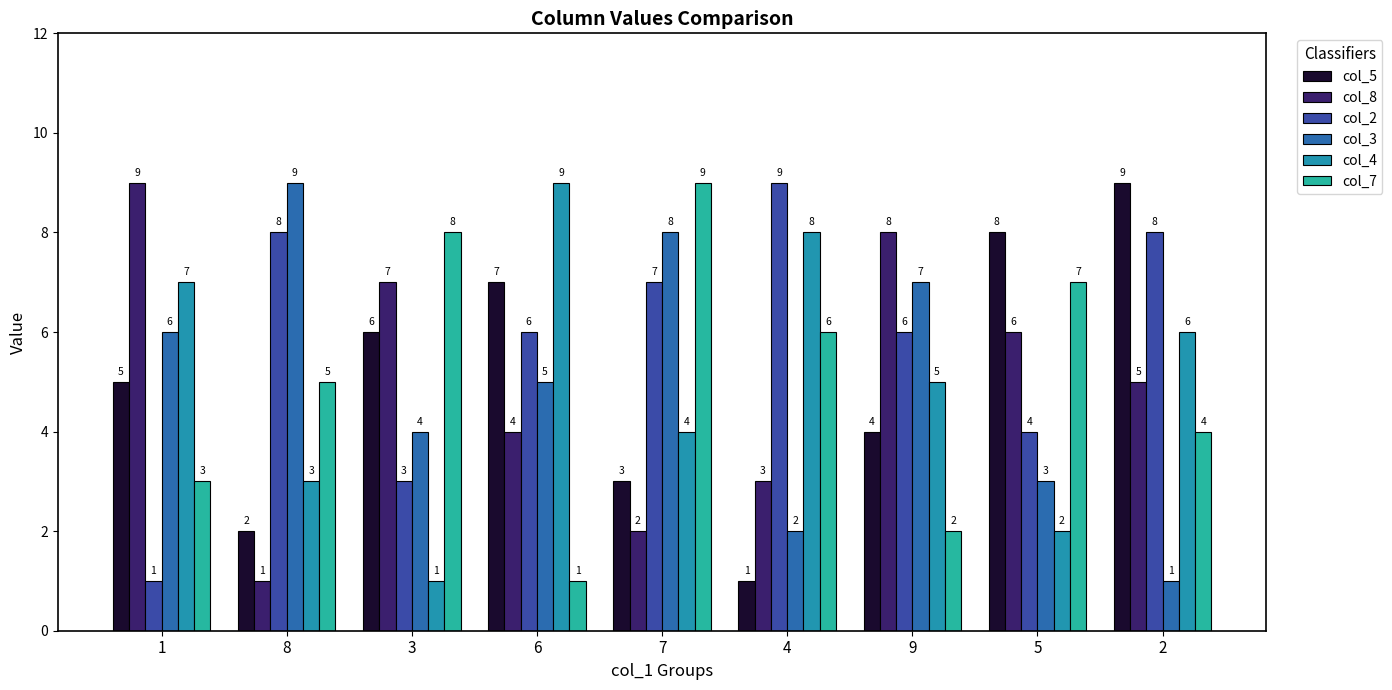

Is the value of col_2 at 1 greater than the value of col_4 at 3?

No